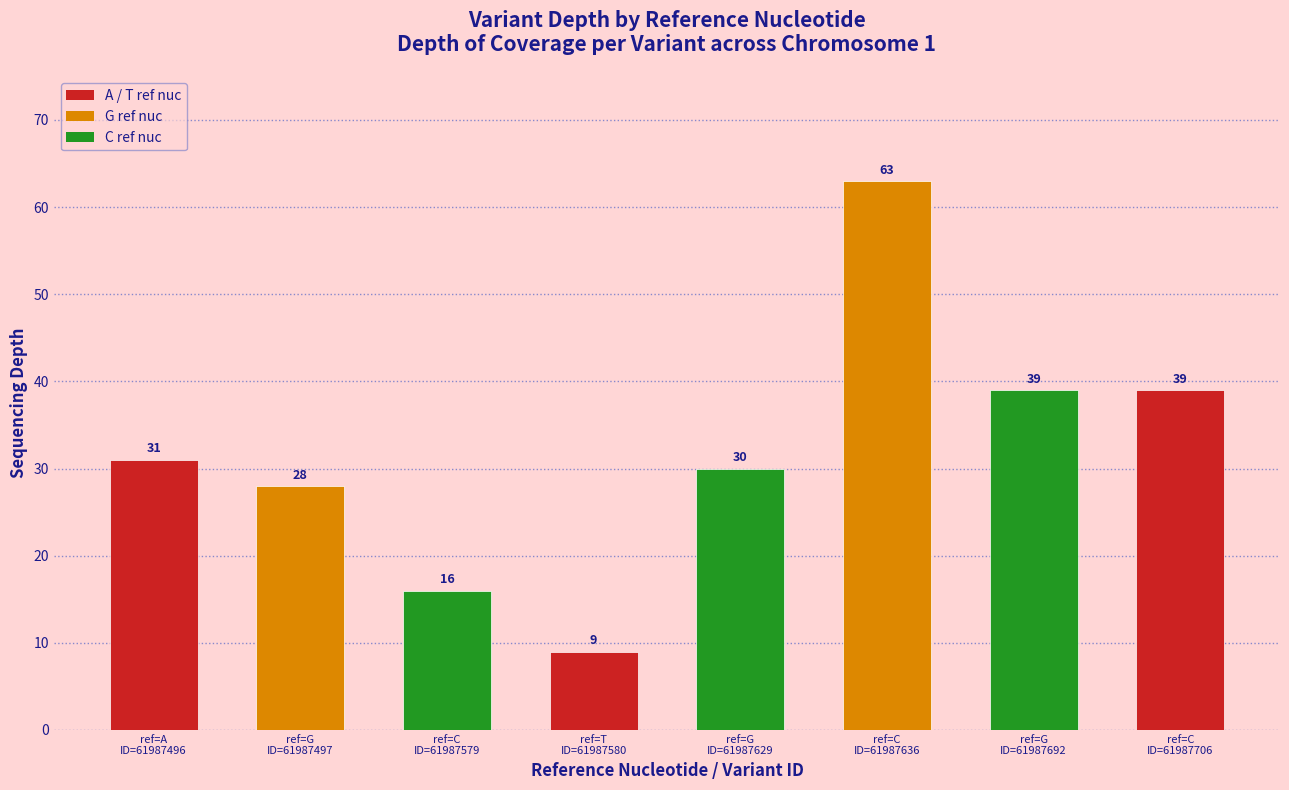

How many bars are there in total?

8